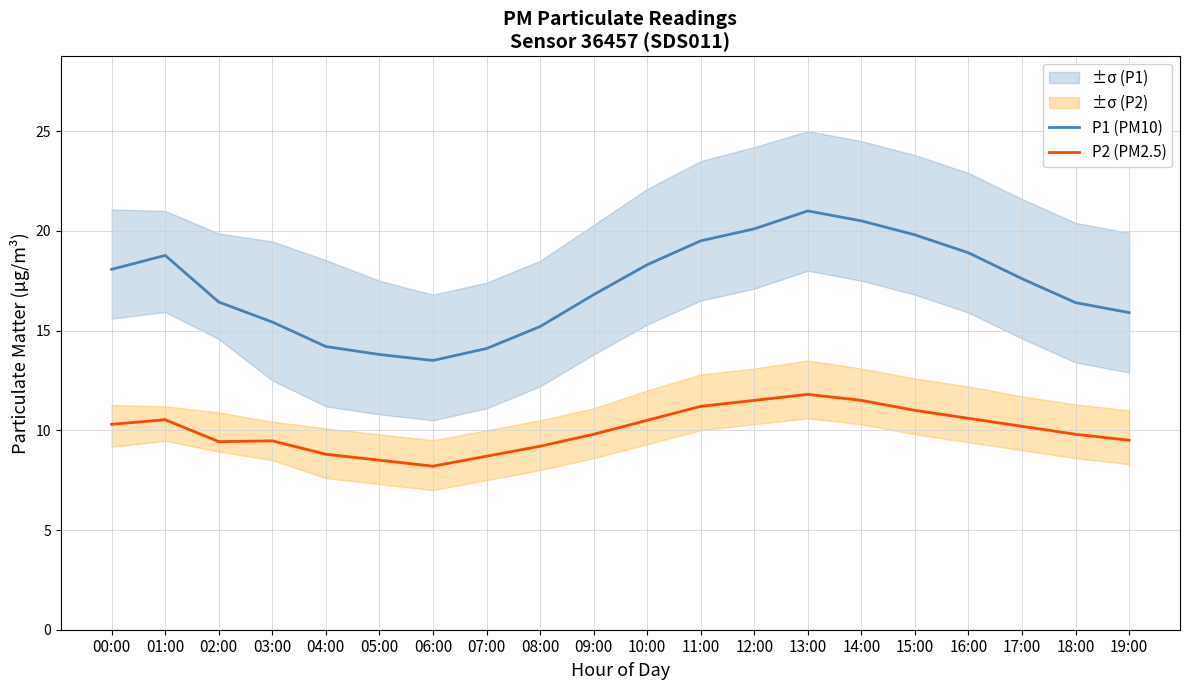

Rank the categories by P2 (PM2.5) value from highest to lowest.

13:00, 12:00, 14:00, 11:00, 15:00, 16:00, 01:00, 10:00, 00:00, 17:00, 09:00, 18:00, 19:00, 03:00, 02:00, 08:00, 04:00, 07:00, 05:00, 06:00